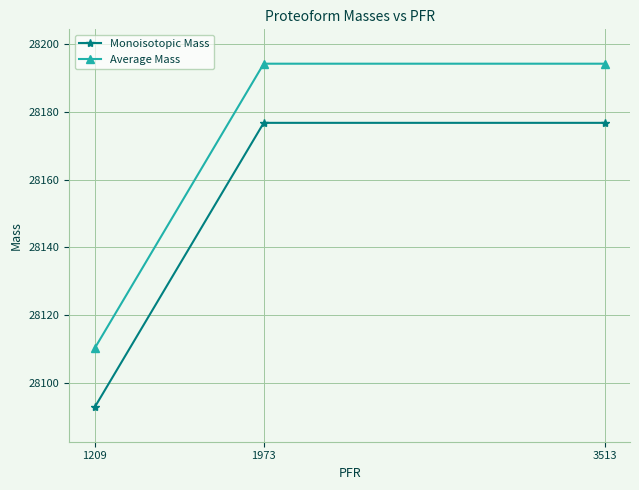

Reading left to right, what are all the values shown in this chart?

Monoisotopic Mass: 1209=28092.7	1973=28176.7	3513=28176.7
Average Mass: 1209=28110.1	1973=28194.2	3513=28194.2